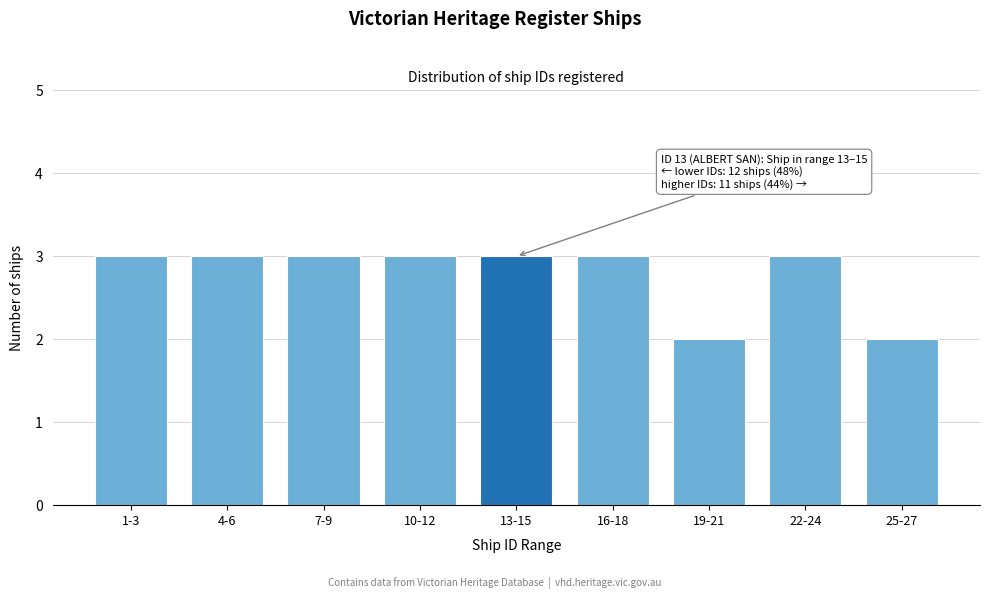

Reading left to right, extract all data points from this chart.

3	3	3	3	3	3	2	3	2